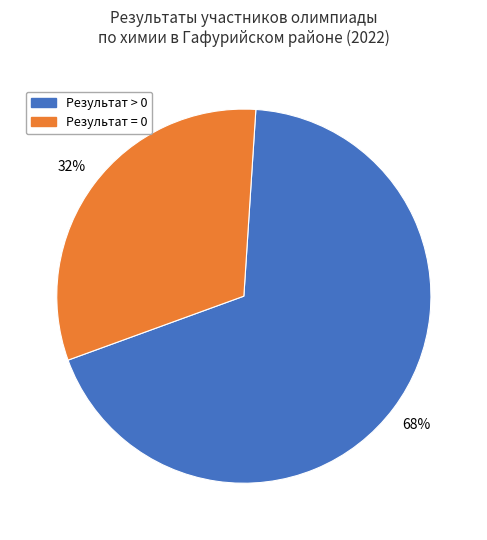

To the nearest percent, what is the average slice percentage?

50%